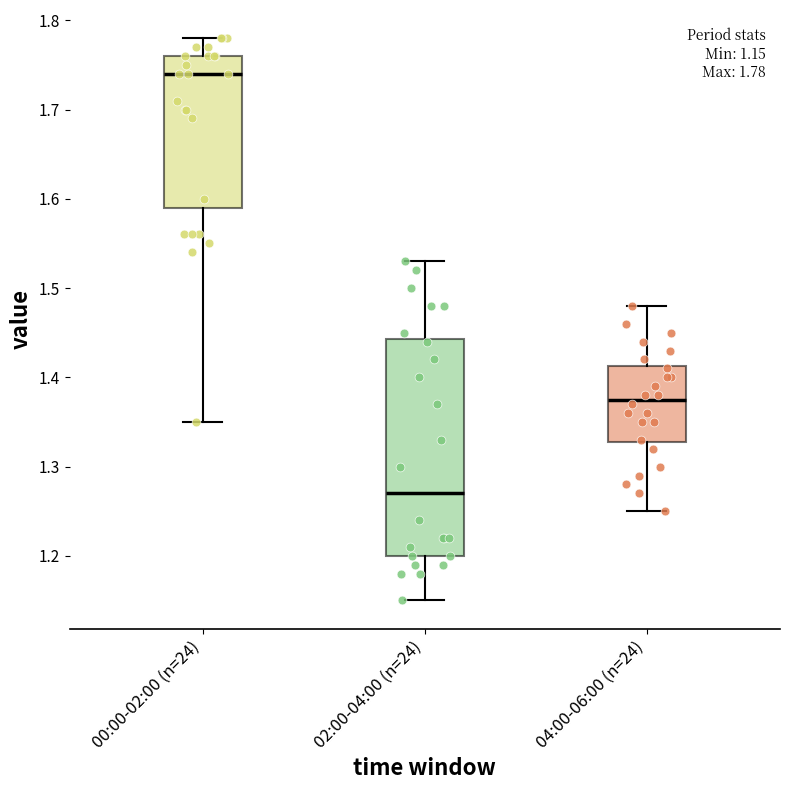

Which box's median line is the lowest?

02:00-04:00 (n=24)